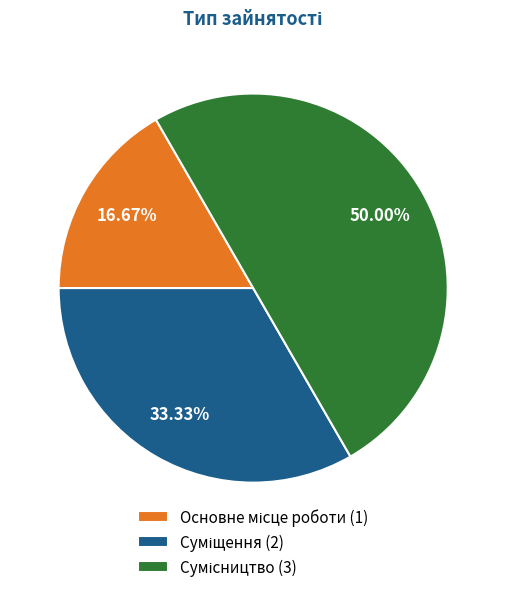

How many slices are in this pie chart?

3